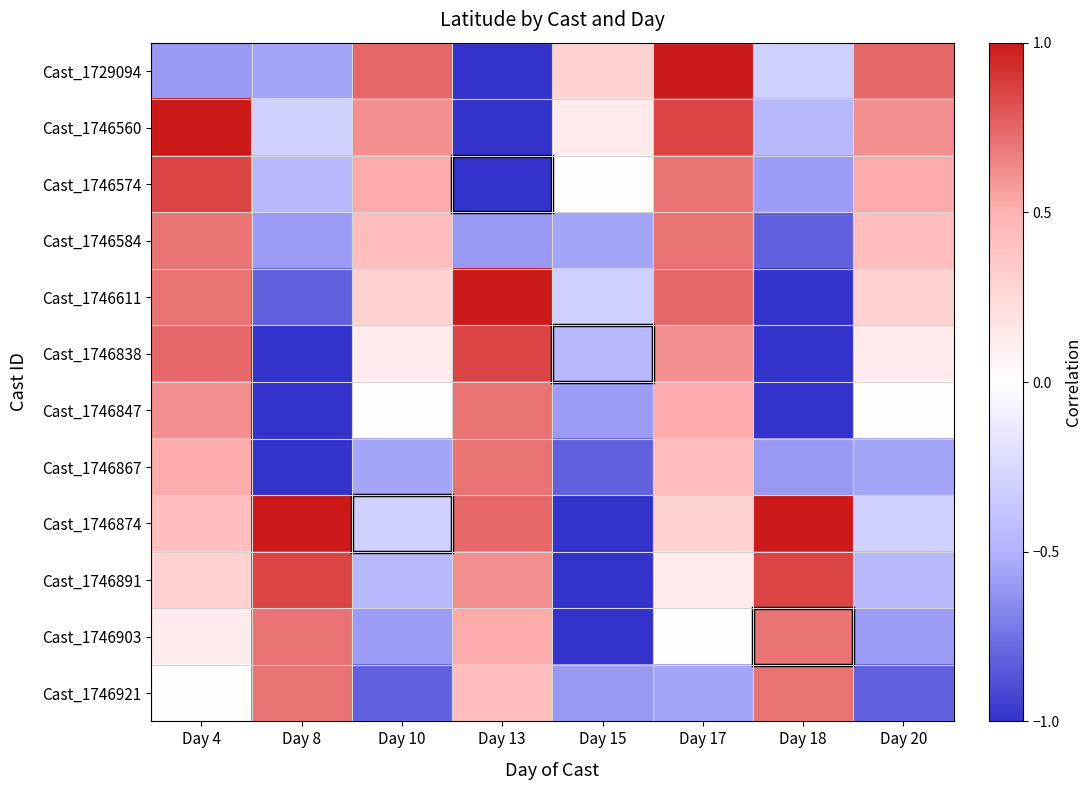

At which category is the sum across all series the highest?

Day 17